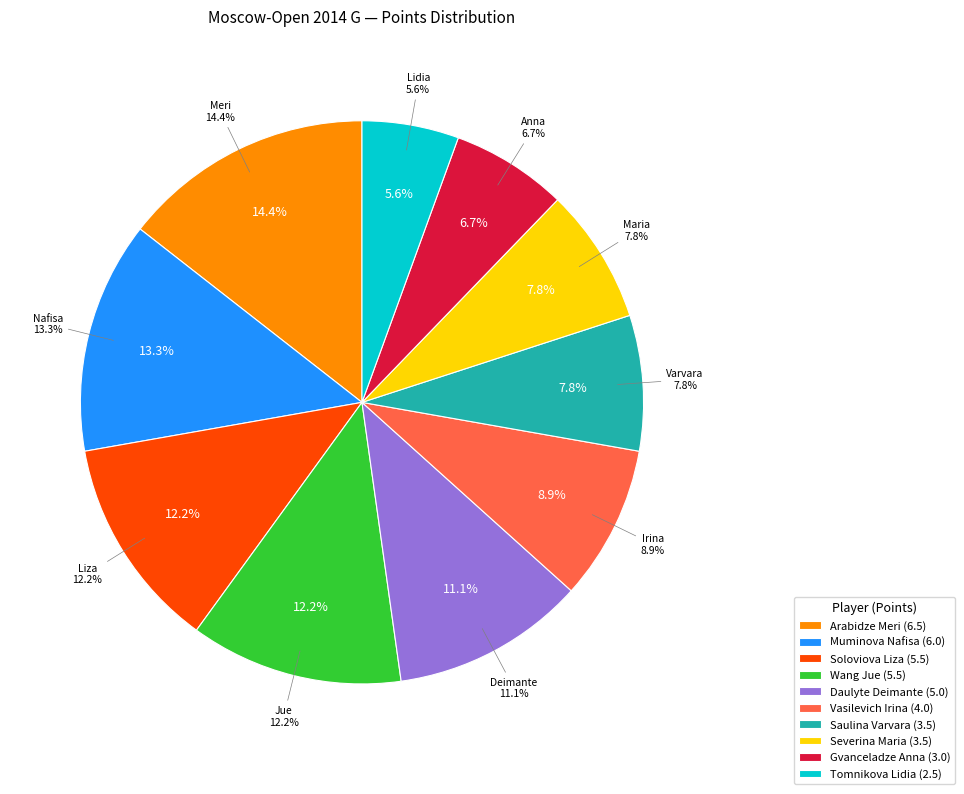

What is the total percentage of Saulina Varvara and Vasilevich Irina?

16.7%